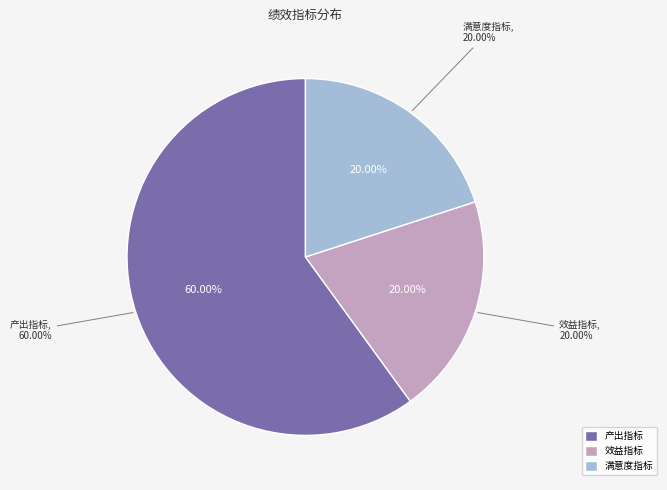

What is the majority slice?

产出指标